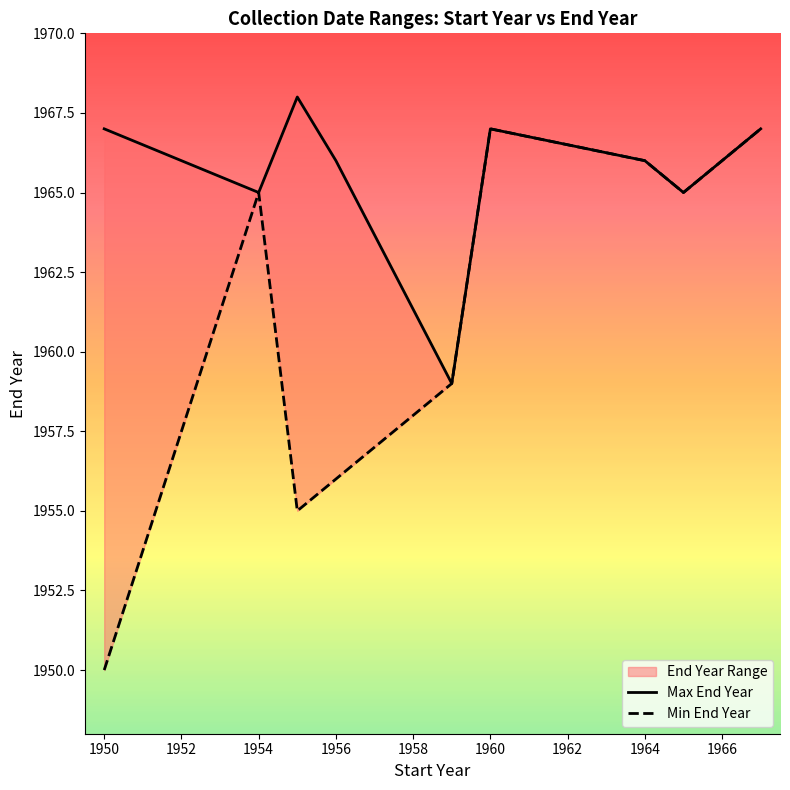

In Max End Year, how many points are higher than both neighbors (excluding endpoints)?

2